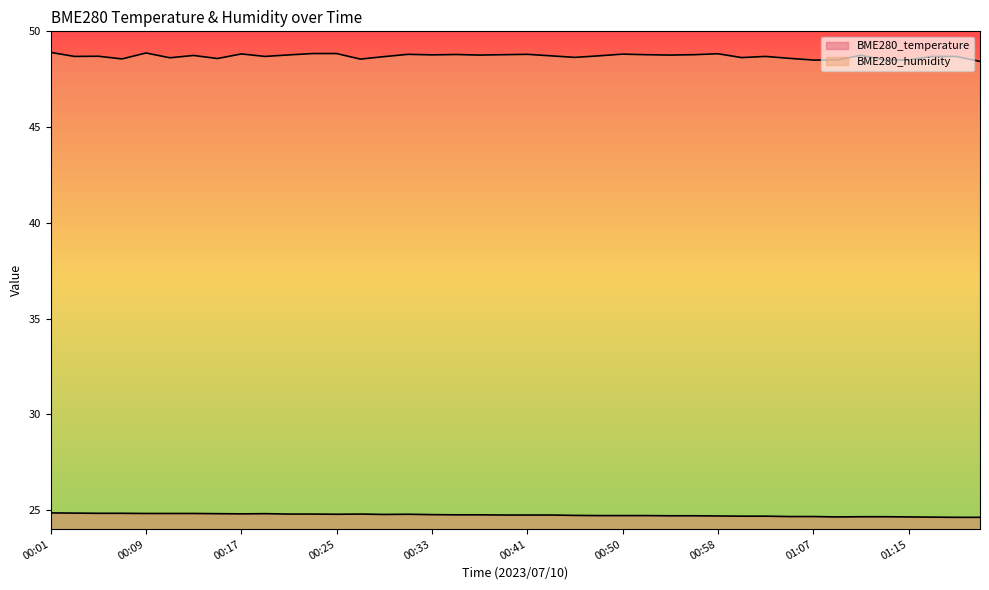

True or false: BME280_temperature has a value of 24.6 at 01:15.

True